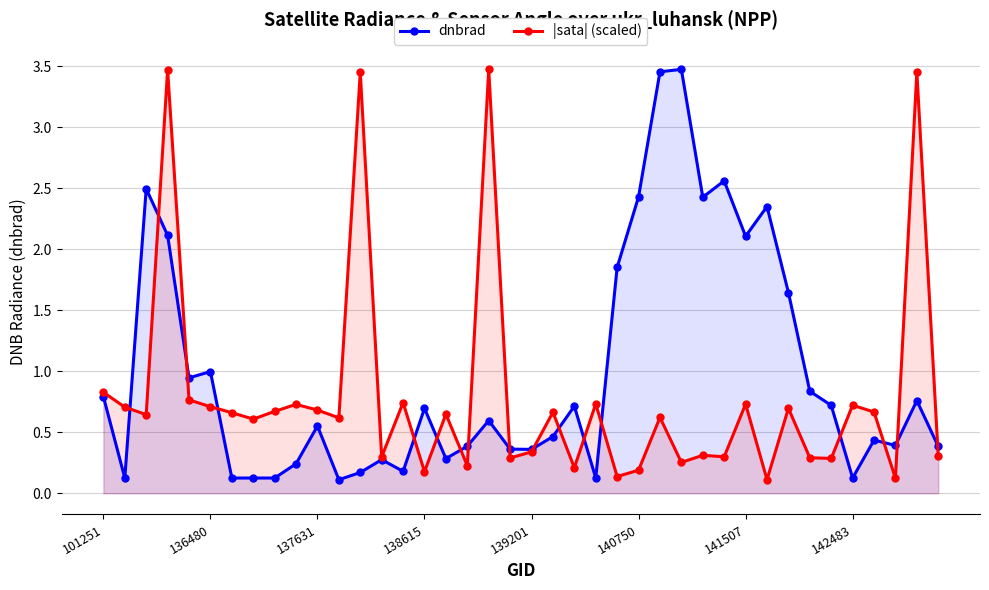

At how many categories does at least one series exceed 0?

40